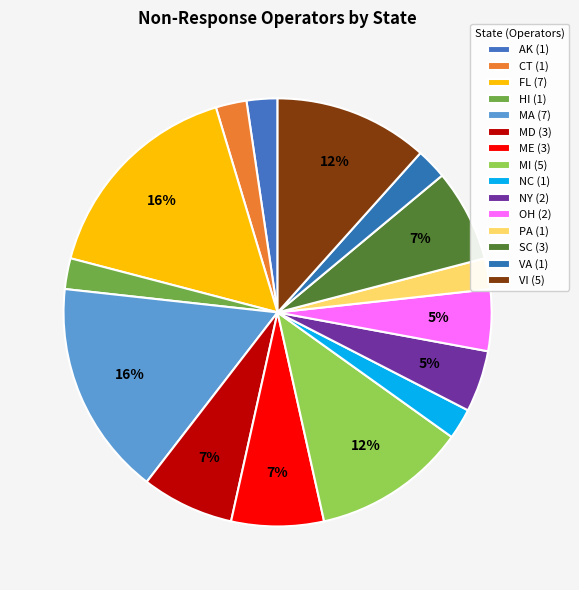

How much of the chart is everything except AK?

97.7%